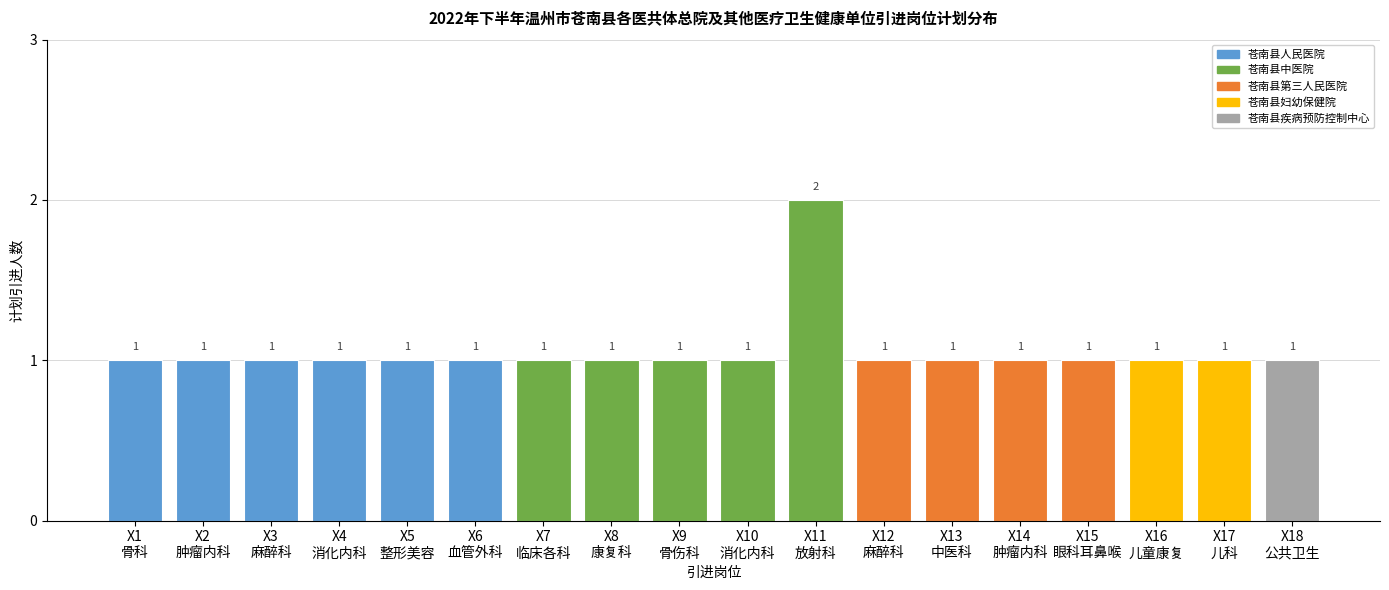

Reading right to left, extract all data points from this chart.

1	1	1	1	1	1	1	2	1	1	1	1	1	1	1	1	1	1